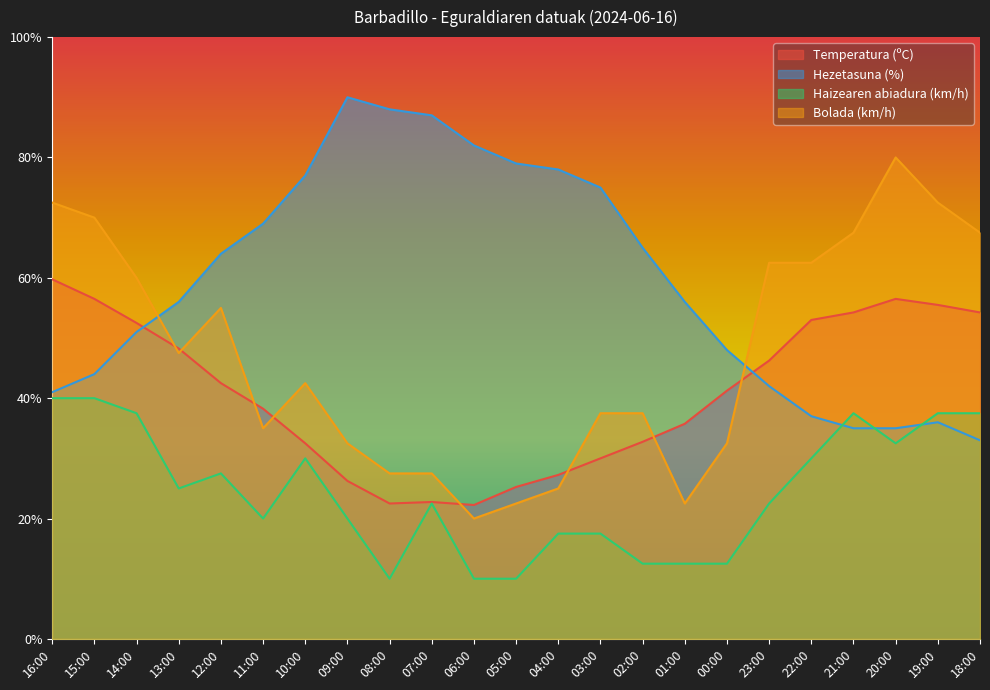

At how many categories does at least one series exceed 24?

23